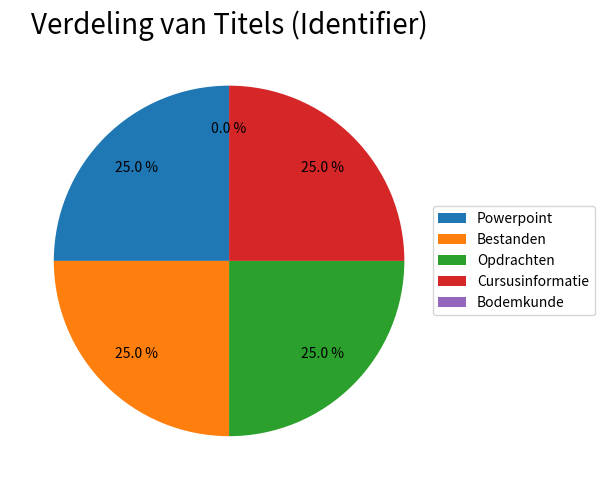

Does Bodemkunde account for over 50% of the chart?

No